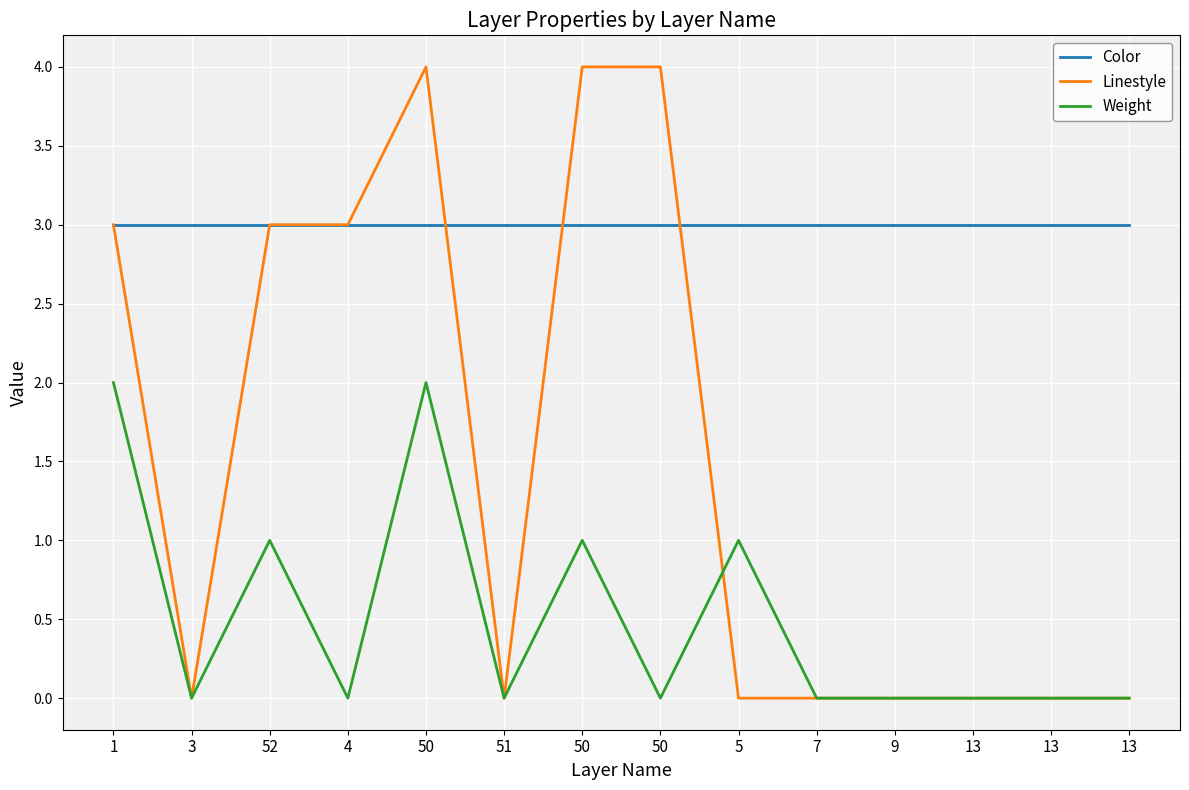

List the series in order of their peak value, lowest first.

Weight, Color, Linestyle